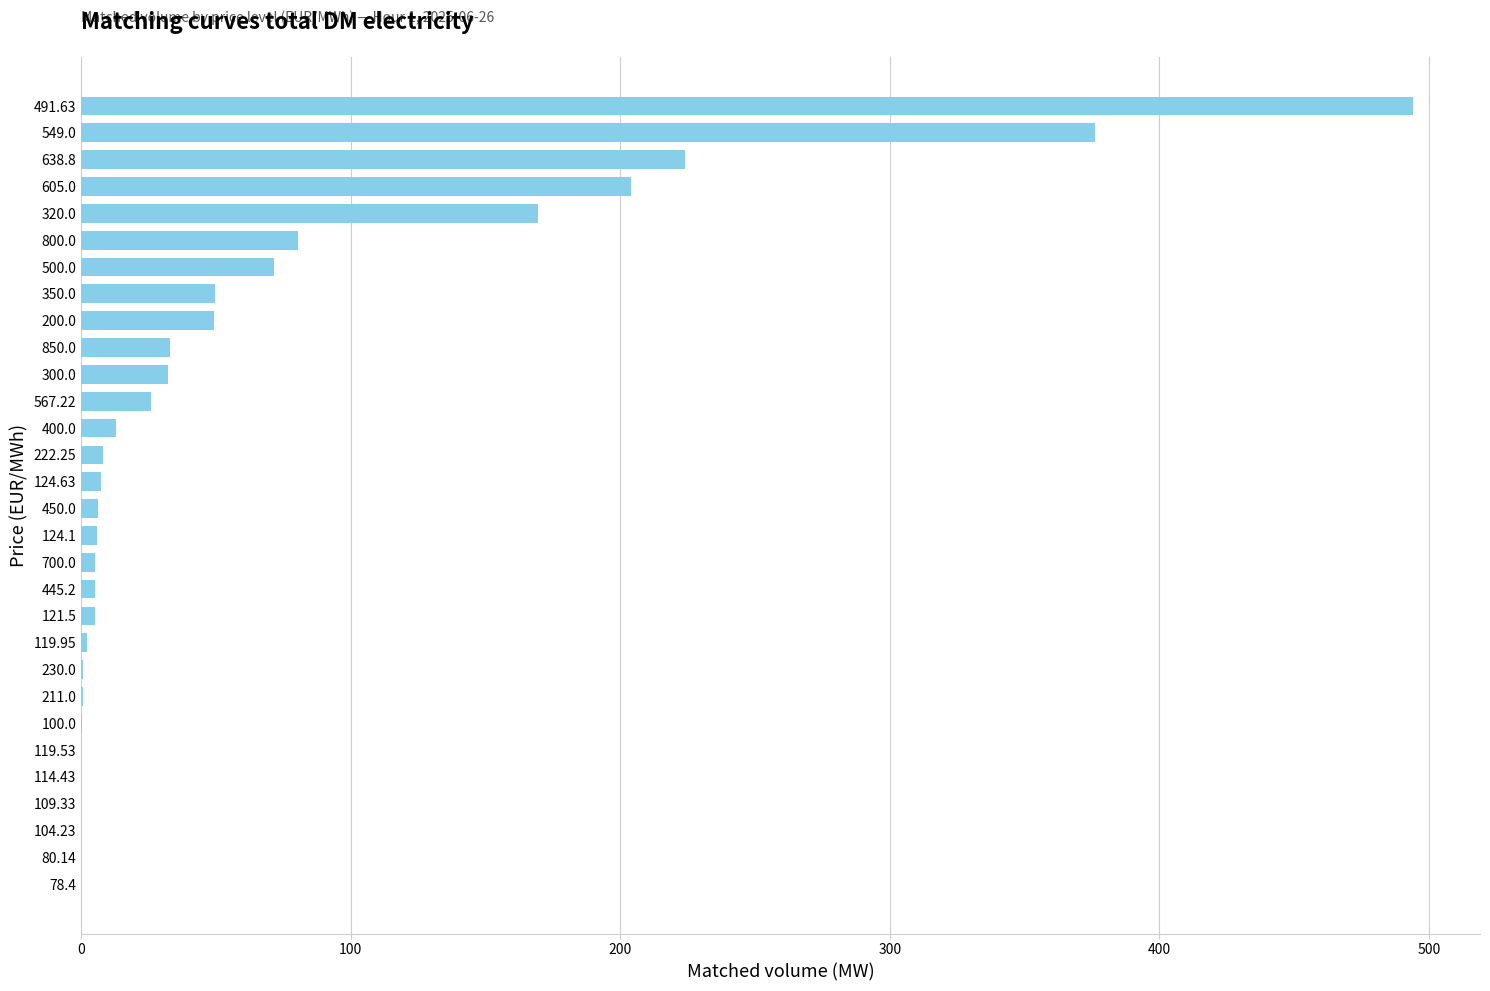

True or false: the data shows 267.6 at 491.63.

False